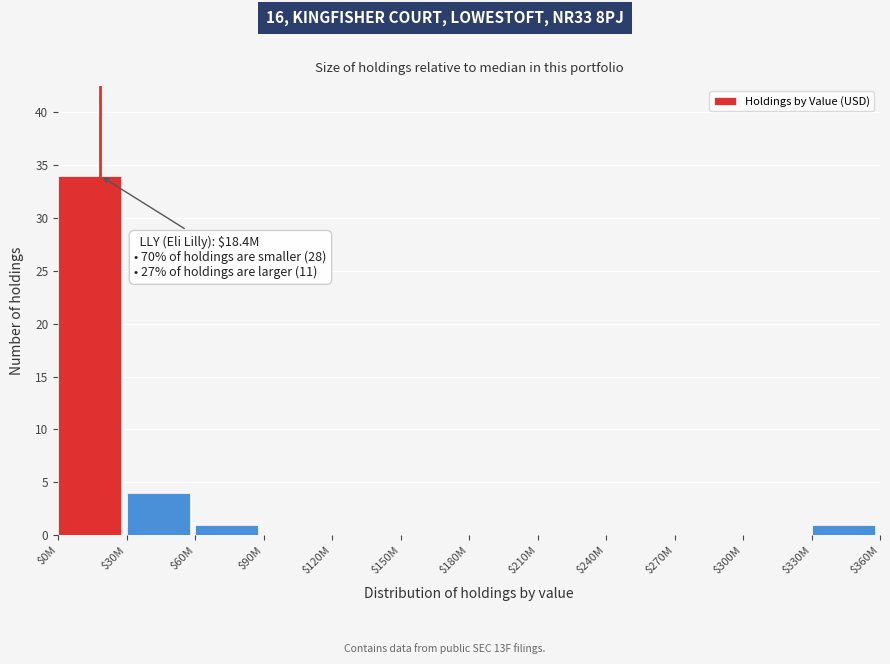

Where is the data nearest to the value 17?

$30M